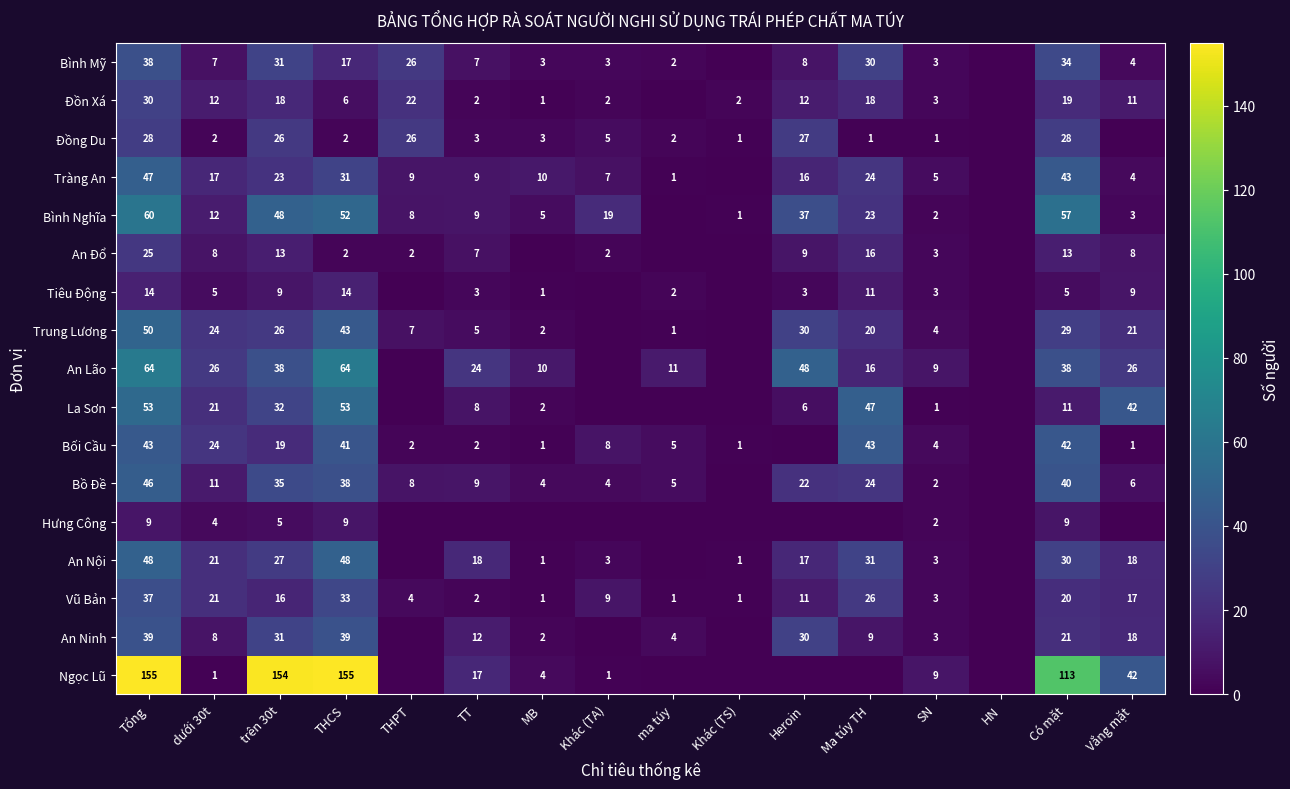

Which series changed the most between SN and Có mặt?

Ngọc Lũ